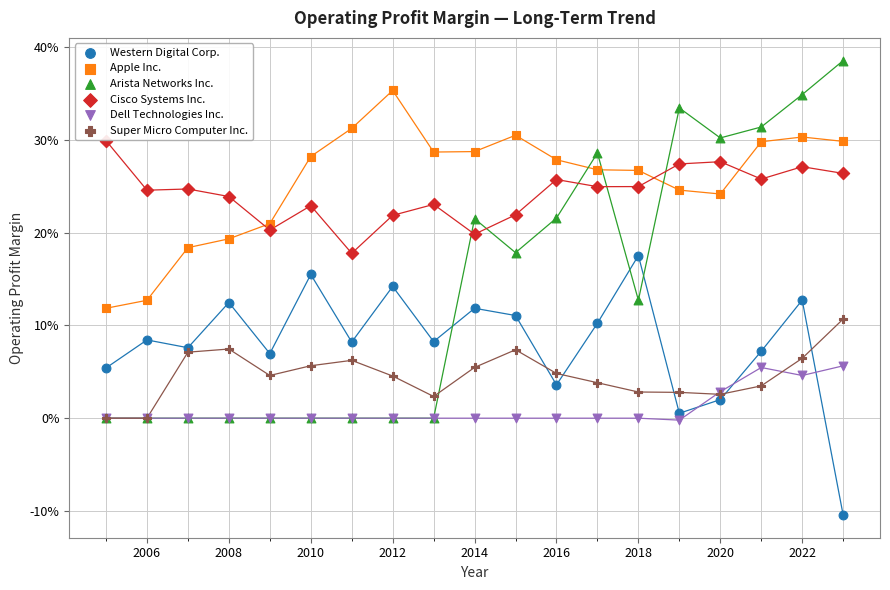

Which series contains the highest Y value?

Arista Networks Inc.